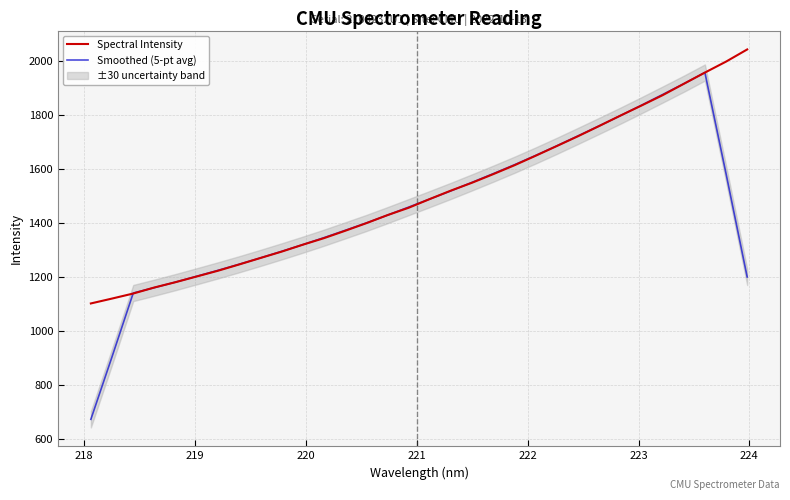

What is the difference between the second highest and second lowest values in the Spectral Intensity series?

879.0